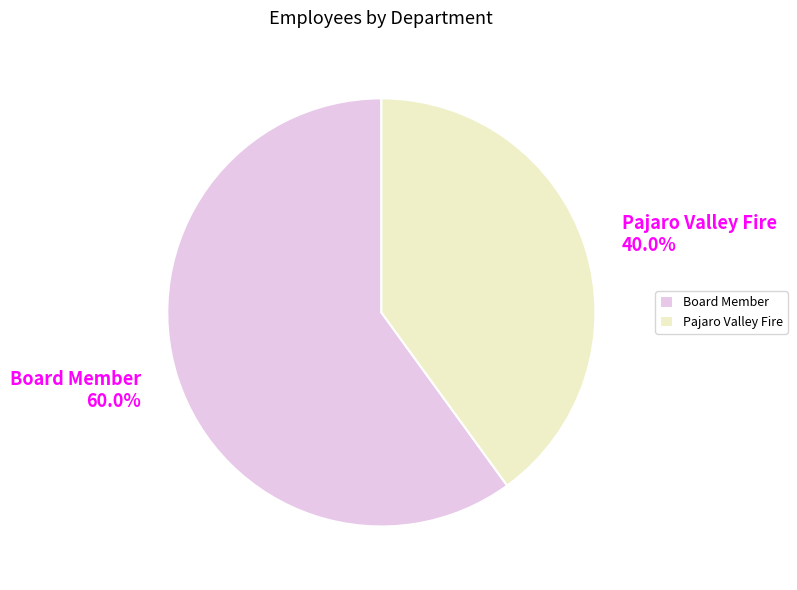

To the nearest percent, what percentage of the pie is Board Member?

60%